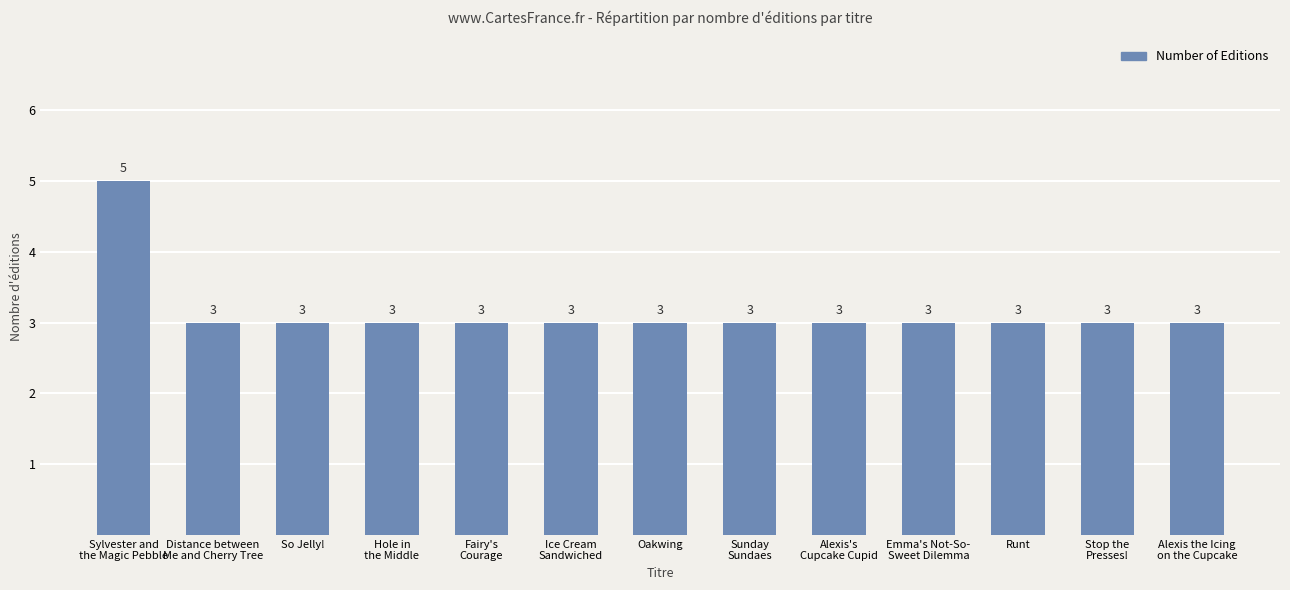

Reading right to left, what are all the values shown in this chart?

3	3	3	3	3	3	3	3	3	3	3	3	5